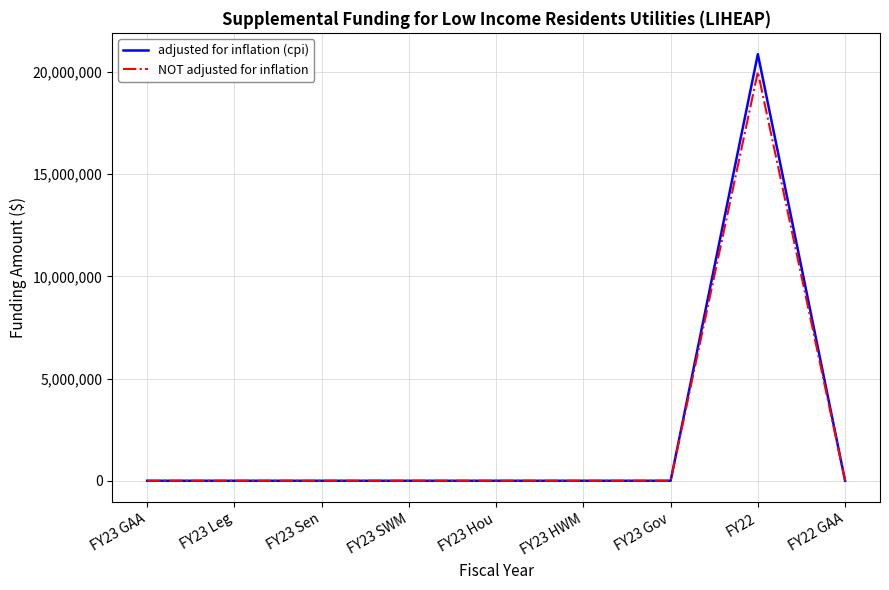

Which category has the highest value across all series?

FY22